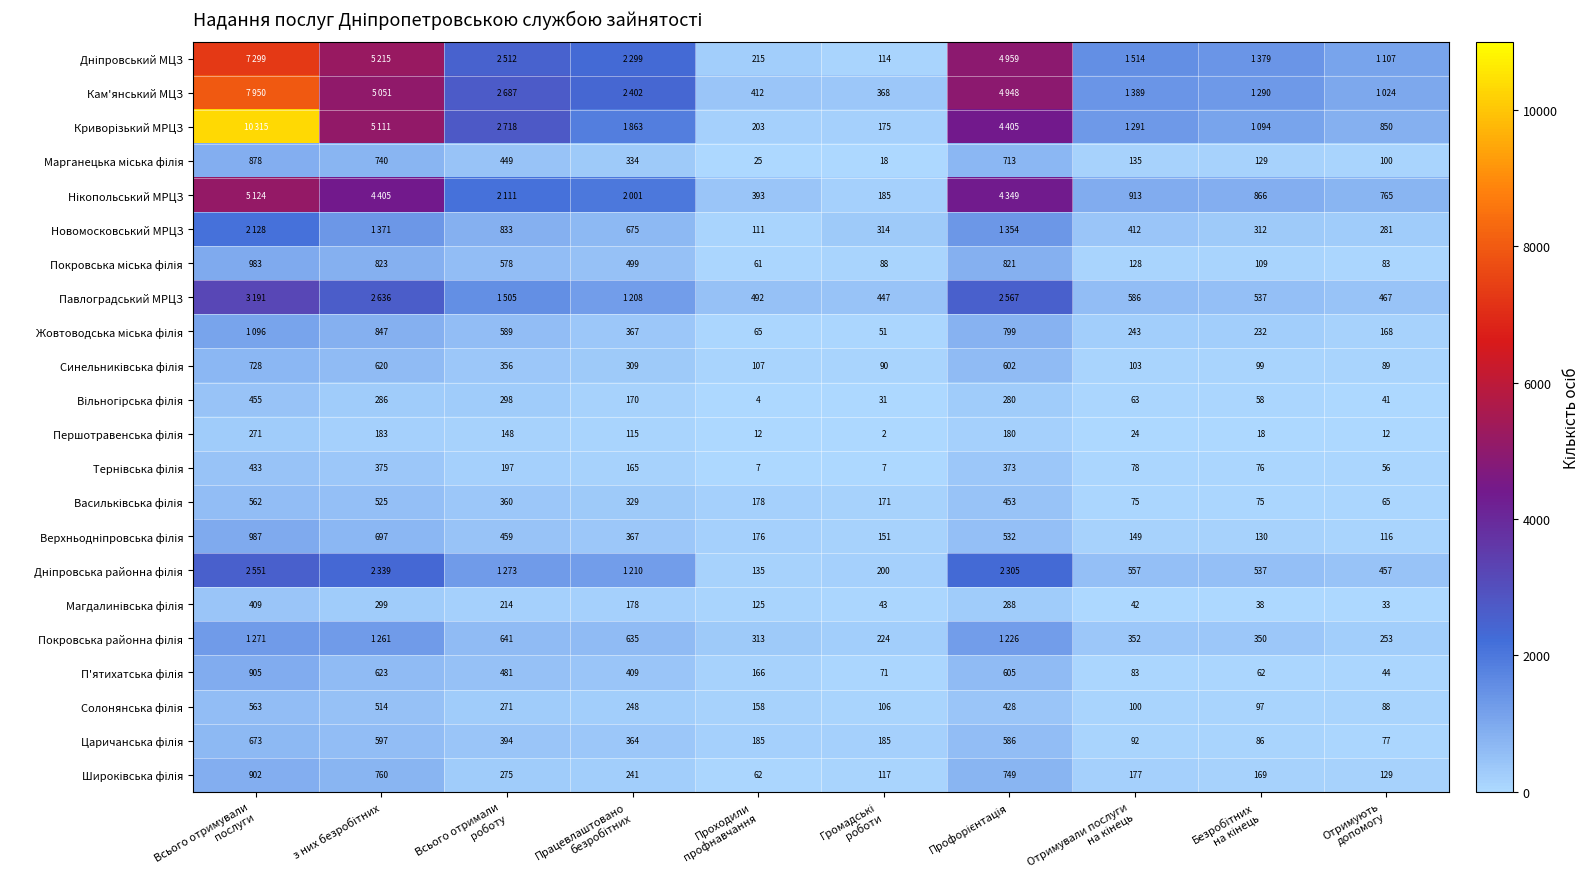

What is the spread (max minus min) of values at Громадські
роботи?

445